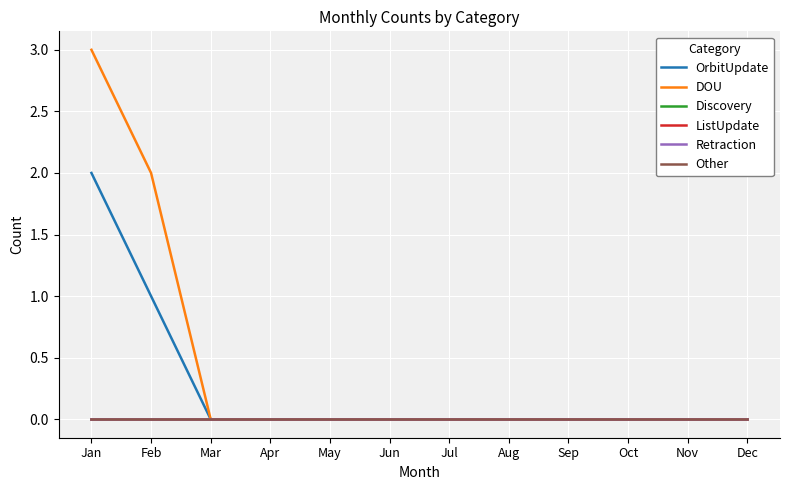

Reading left to right, what are all the values shown in this chart?

OrbitUpdate: 2	1	0	0	0	0	0	0	0	0	0	0
DOU: 3	2	0	0	0	0	0	0	0	0	0	0
Discovery: 0	0	0	0	0	0	0	0	0	0	0	0
ListUpdate: 0	0	0	0	0	0	0	0	0	0	0	0
Retraction: 0	0	0	0	0	0	0	0	0	0	0	0
Other: 0	0	0	0	0	0	0	0	0	0	0	0